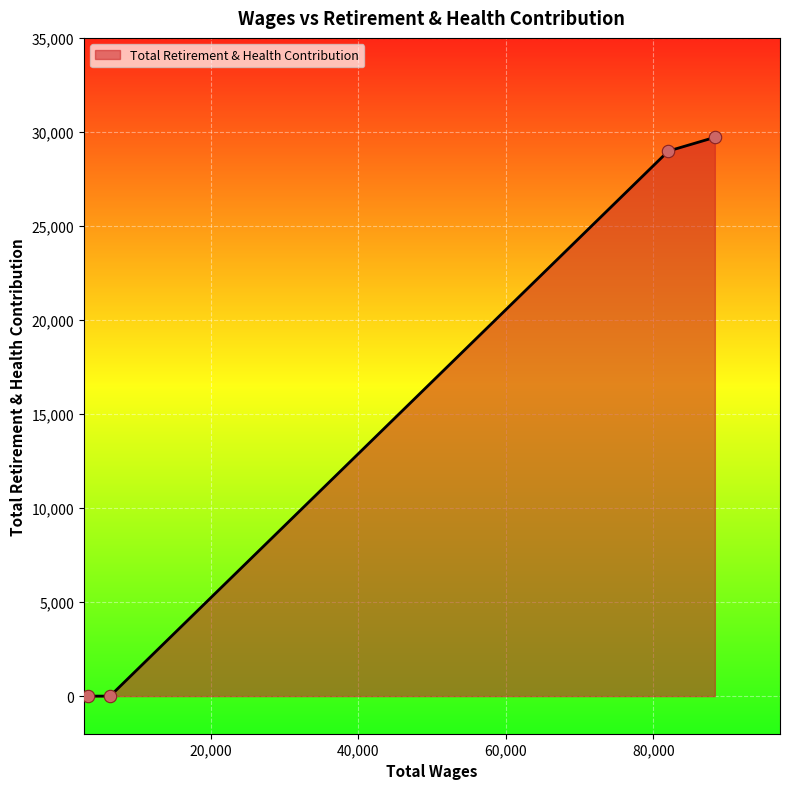

True or false: there are more than 2 points higher than both neighbors.

False